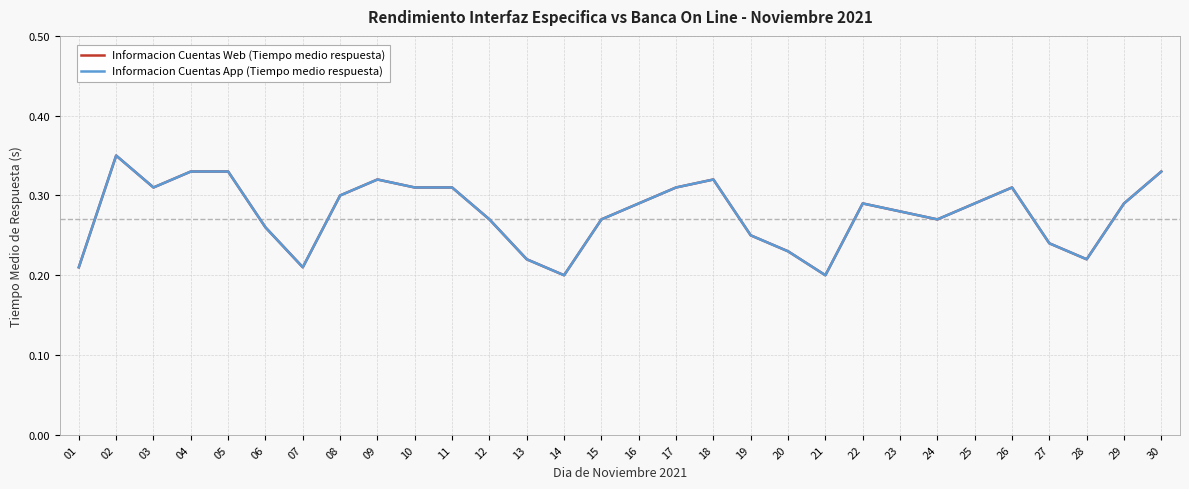

What is the value of the Informacion Cuentas Web (Tiempo medio respuesta) point at the 14th from the left?

0.2